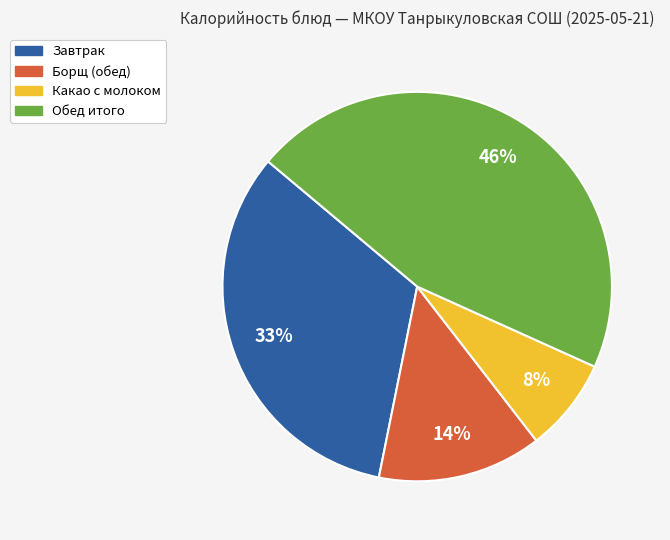

Do Завтрак and Какао с молоком together represent more than half of the pie?

No